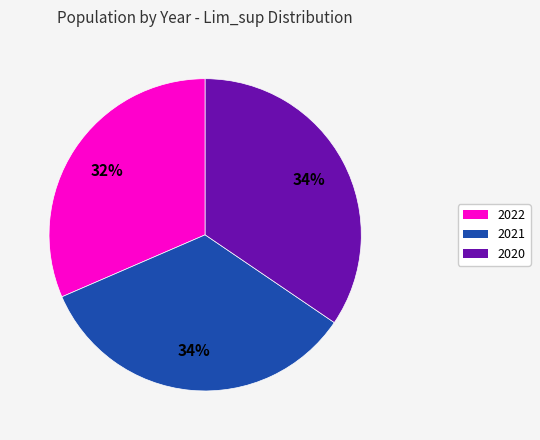

How many slices are in this pie chart?

3